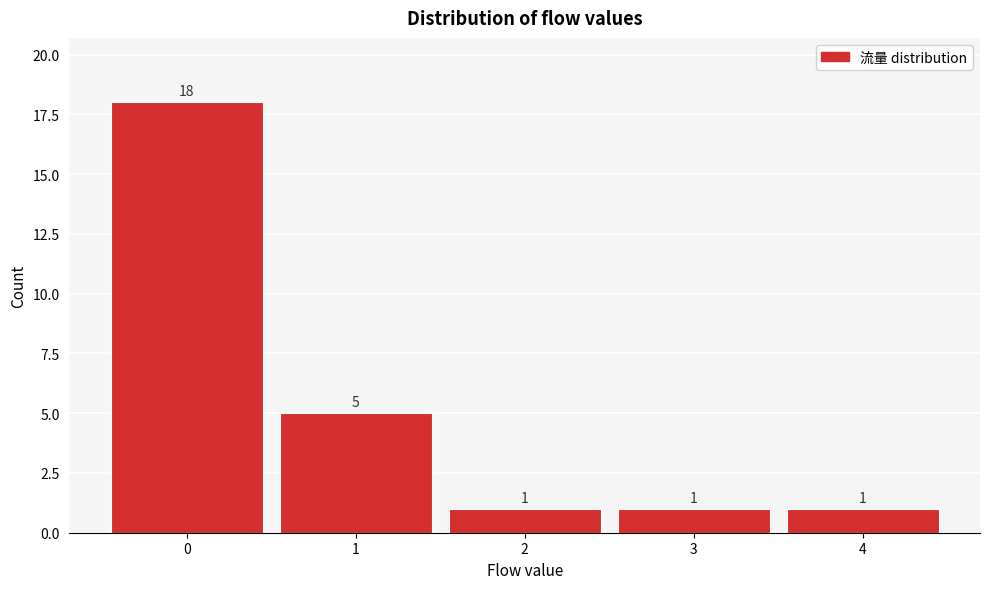

Reading left to right, transcribe all the data shown in this chart.

18	5	1	1	1